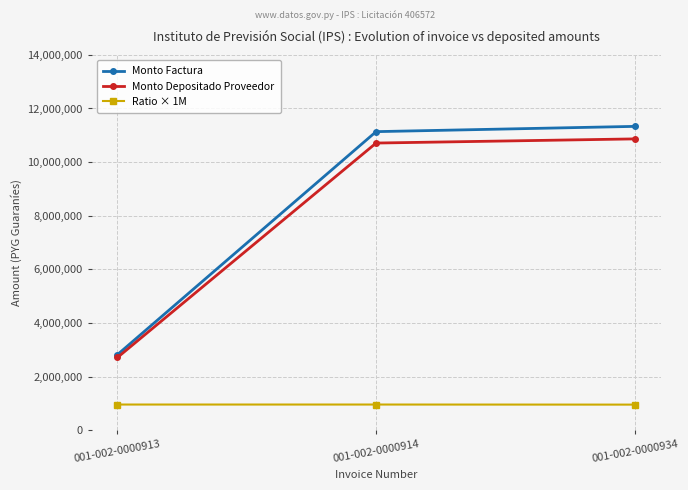

The value of Ratio × 1M at 001-002-0000914 is 961809.5. True or false?

True